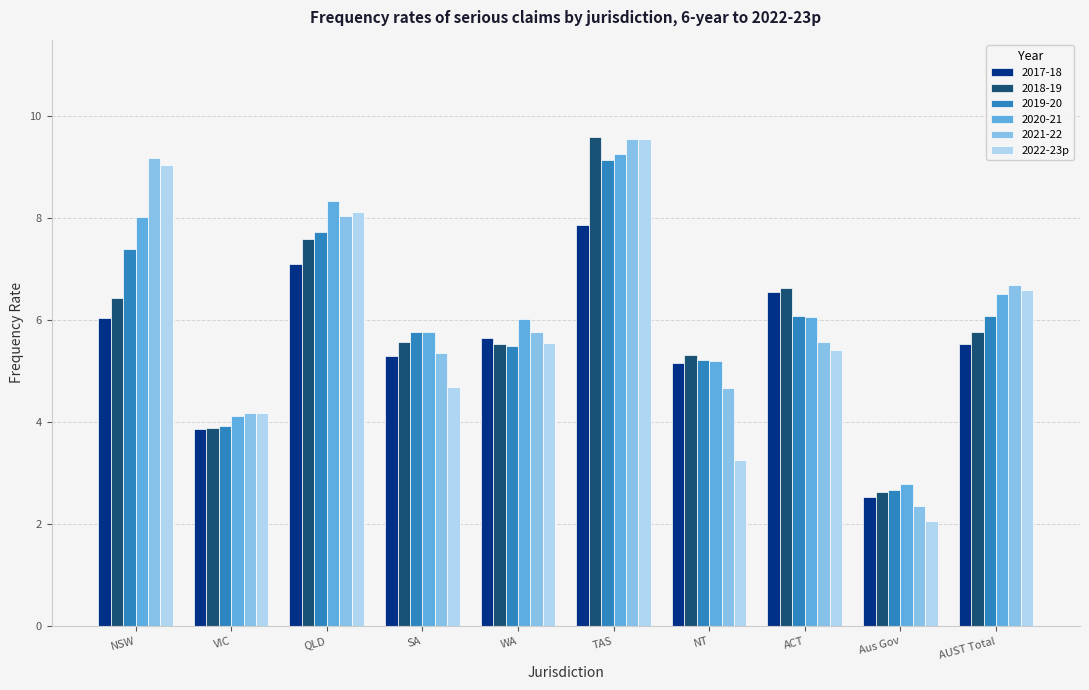

True or false: 2017-18 has a value of 2.5 at Aus Gov.

True